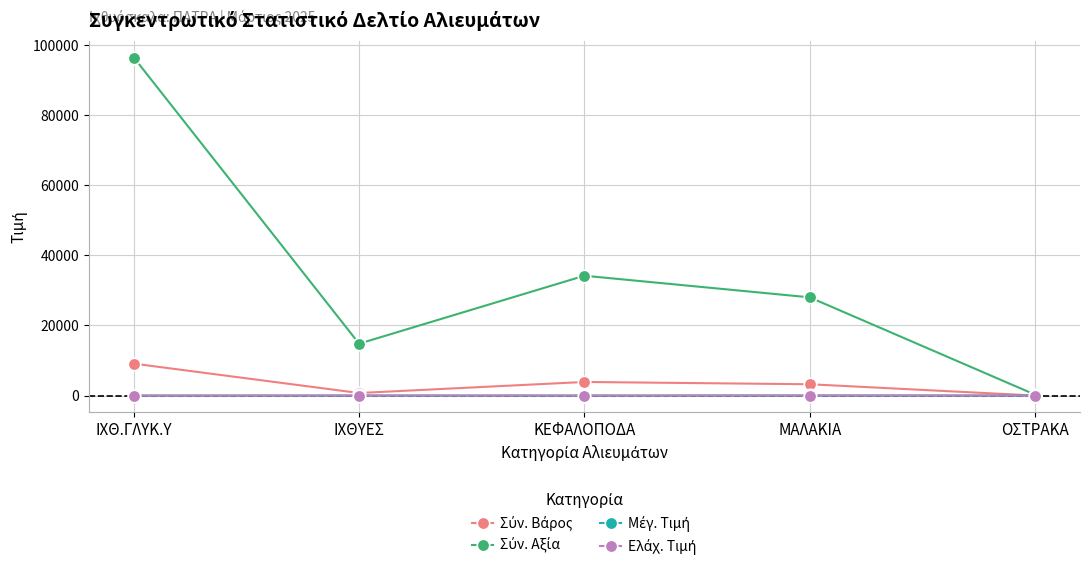

What is the maximum value shown in the chart?

96430.4